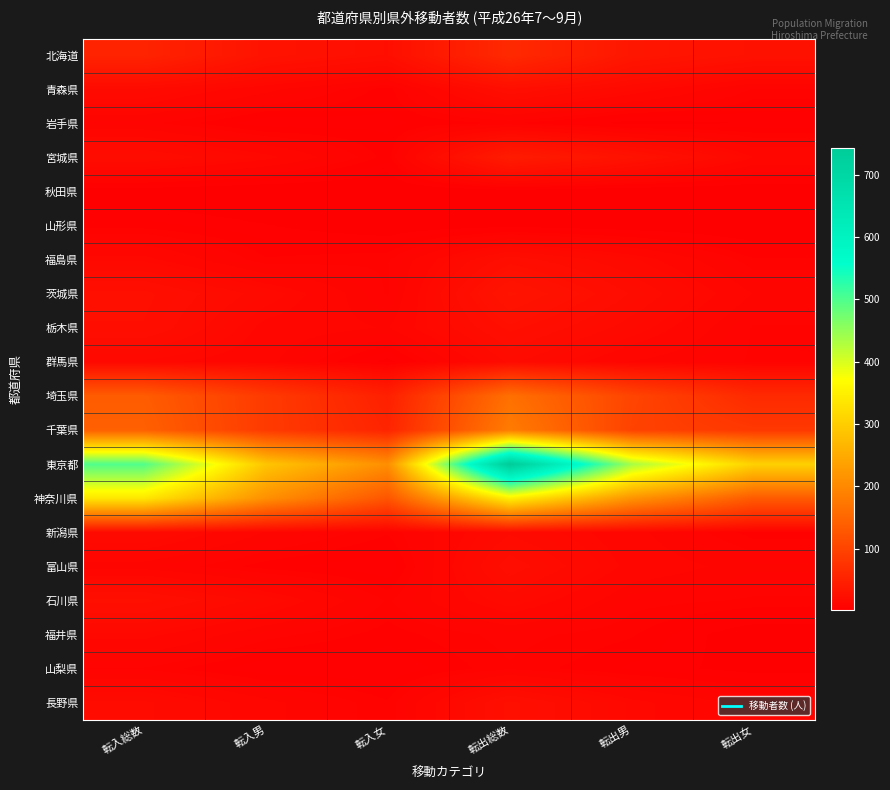

Which category has the lowest value across all series?

転入男